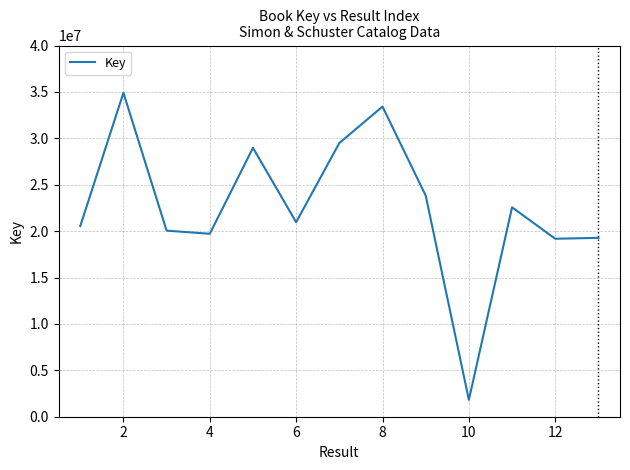

What is the smallest value displayed?

1819390